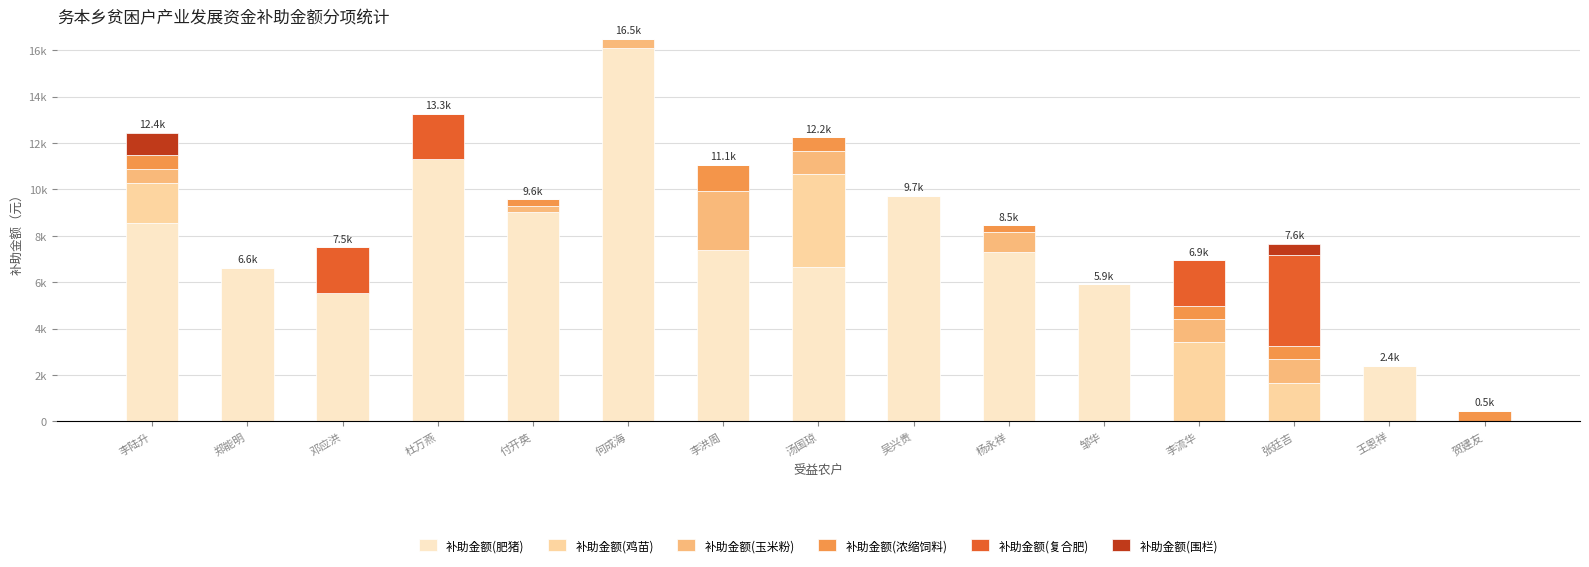

What value does the 补助金额(浓缩饲料) series have at 付开英?

290.0